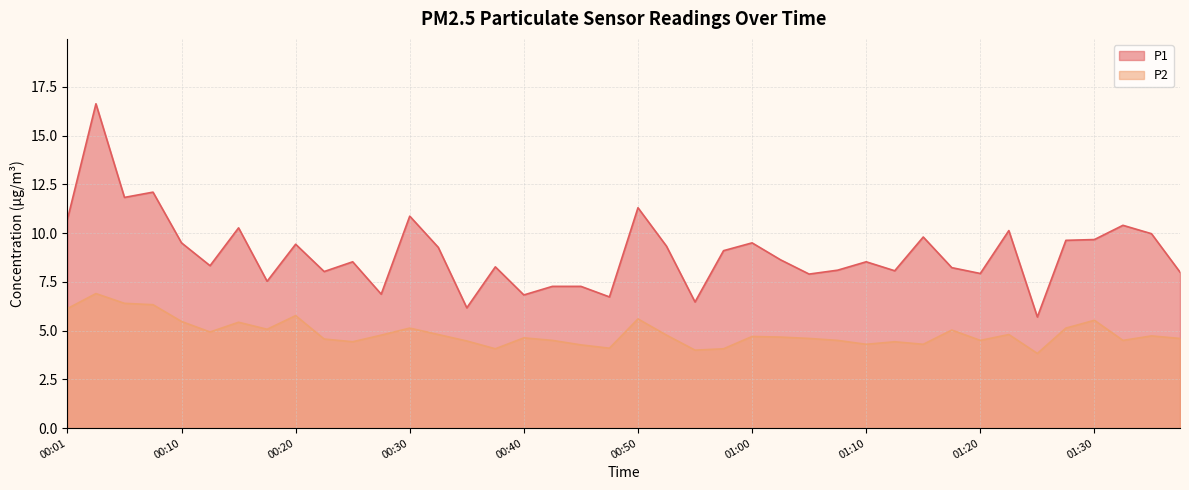

How many interior local valleys does the P2 series have?

11